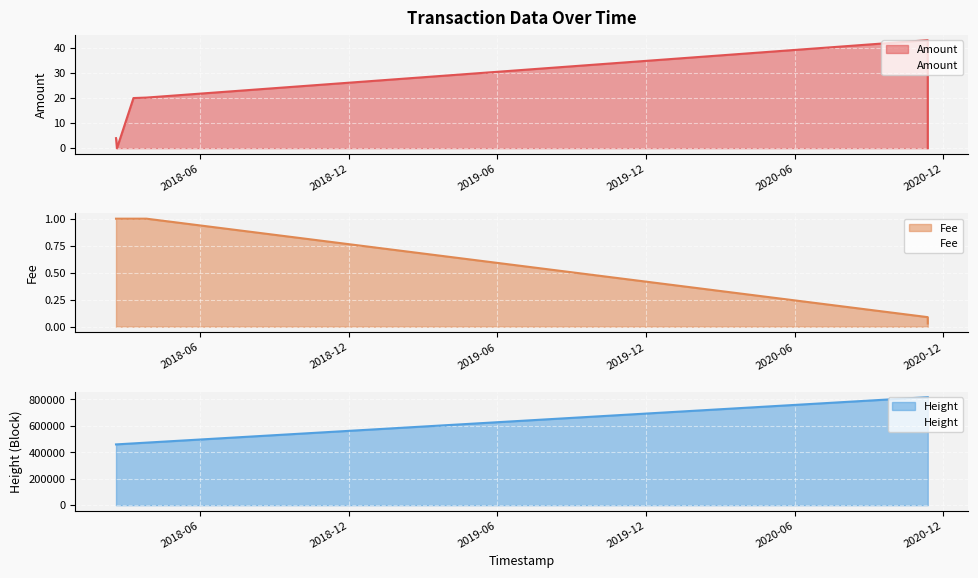

What is the spread (max minus min) of values at 2018-03-10 18:54:53?

467093.0